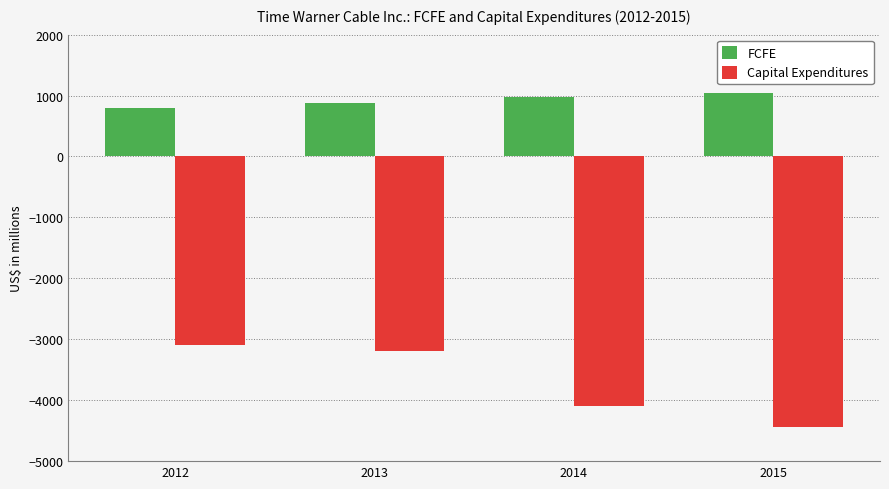

What are all the series names shown in the legend?

FCFE, Capital Expenditures